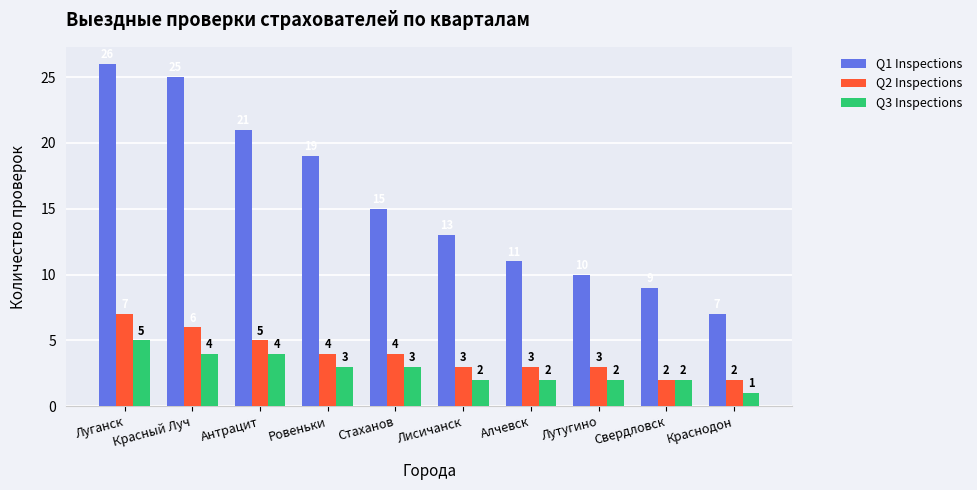

Reading right to left, transcribe all the data shown in this chart.

Q1 Inspections: Краснодон=7	Свердловск=9	Лутугино=10	Алчевск=11	Лисичанск=13	Стаханов=15	Ровеньки=19	Антрацит=21	Красный Луч=25	Луганск=26
Q2 Inspections: Краснодон=2	Свердловск=2	Лутугино=3	Алчевск=3	Лисичанск=3	Стаханов=4	Ровеньки=4	Антрацит=5	Красный Луч=6	Луганск=7
Q3 Inspections: Краснодон=1	Свердловск=2	Лутугино=2	Алчевск=2	Лисичанск=2	Стаханов=3	Ровеньки=3	Антрацит=4	Красный Луч=4	Луганск=5